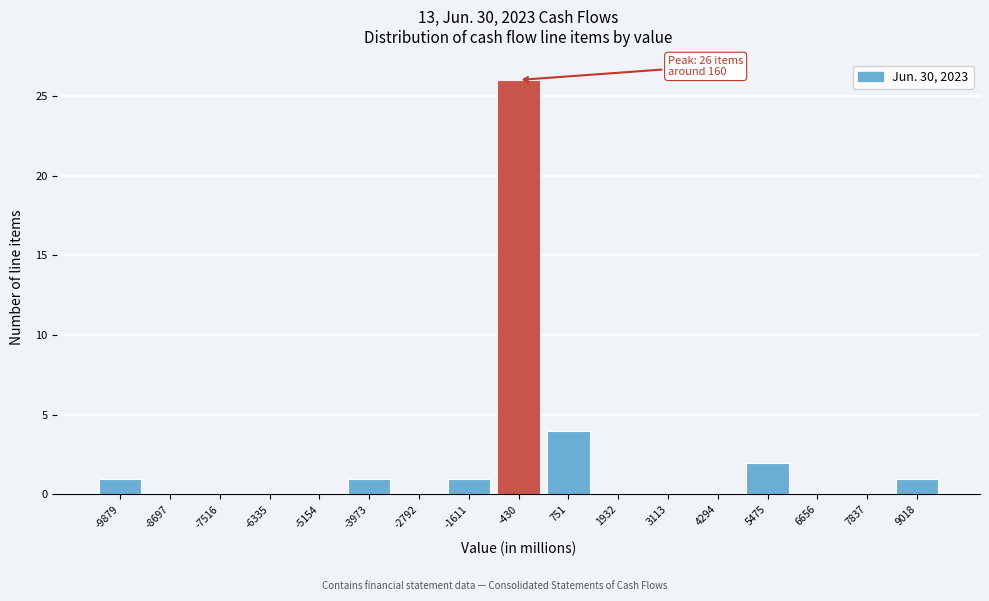

Reading left to right, extract all data points from this chart.

-9879=1	-8697=0	-7516=0	-6335=0	-5154=0	-3973=1	-2792=0	-1611=1	-430=26	751=4	1932=0	3113=0	4294=0	5475=2	6656=0	7837=0	9018=1